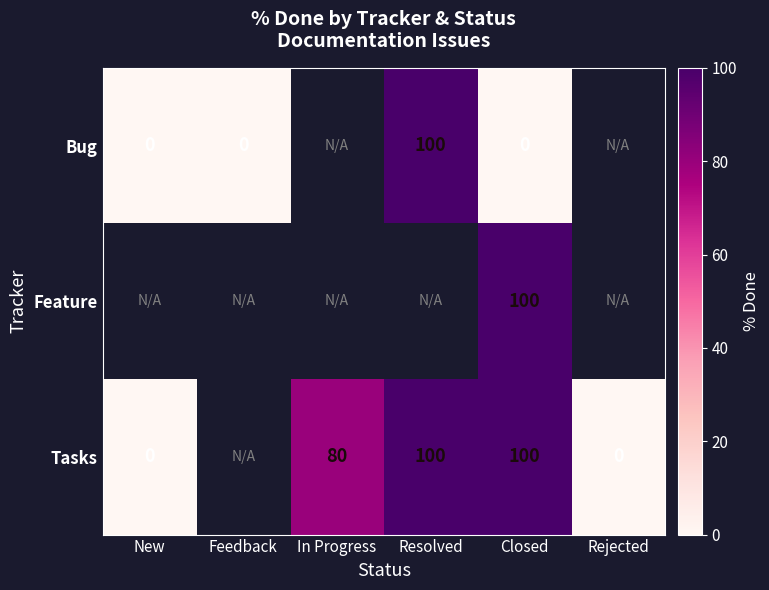

At which category is the sum across all series the highest?

Closed